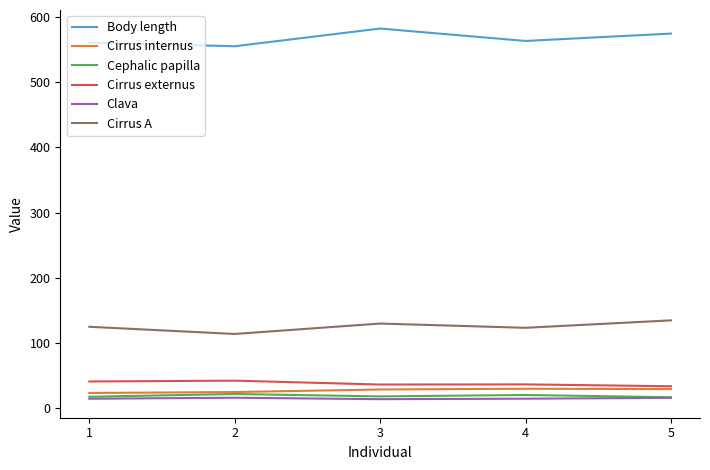

What is the highest value of the Body length series?

582.8